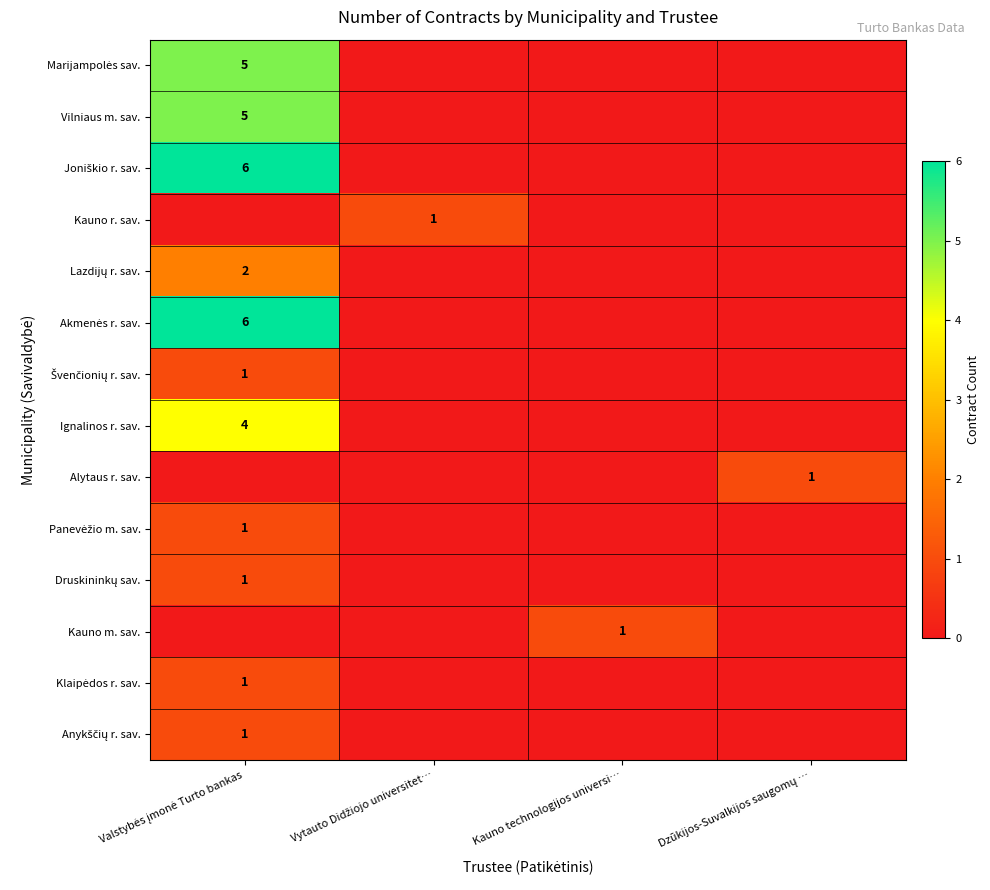

At which label is Ignalinos r. sav. closest to 2?

Valstybės įmonė Turto bankas